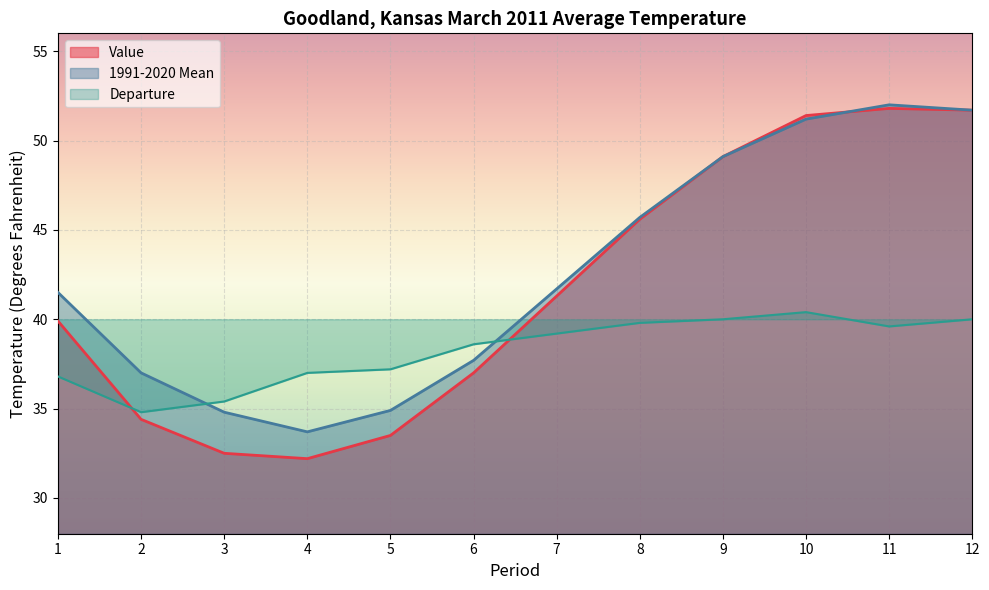

Which series changed the most between 8 and 10?

Value